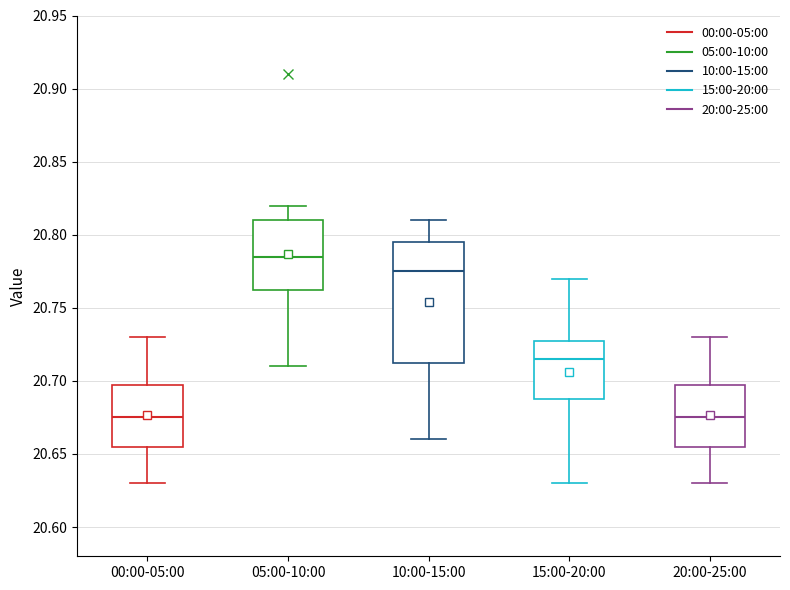

Which box is the tallest, from its lower edge to its upper edge?

10:00-15:00